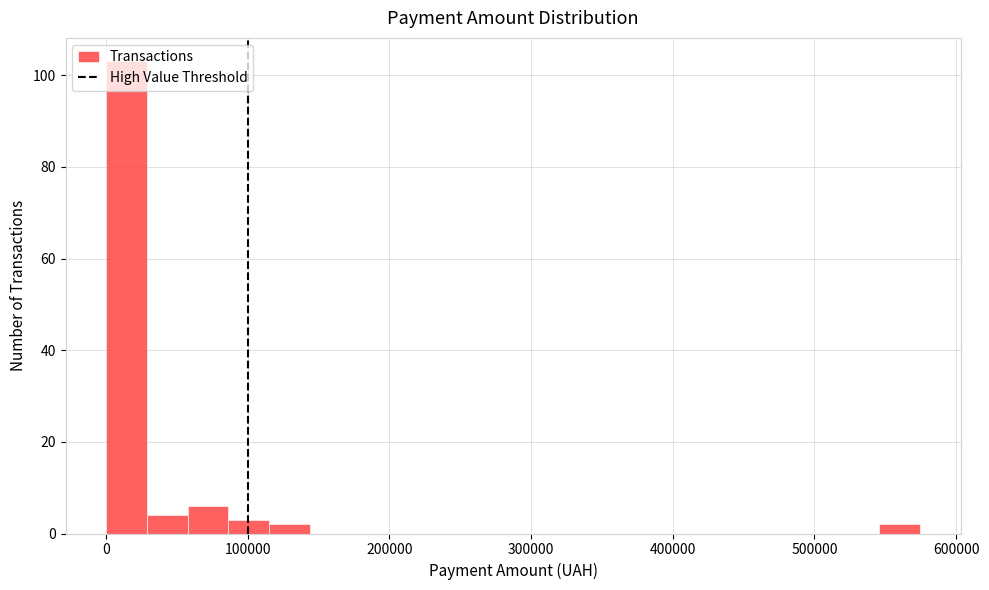

Read against the x-axis, roughly where is the centre of the tallest bar?

10000